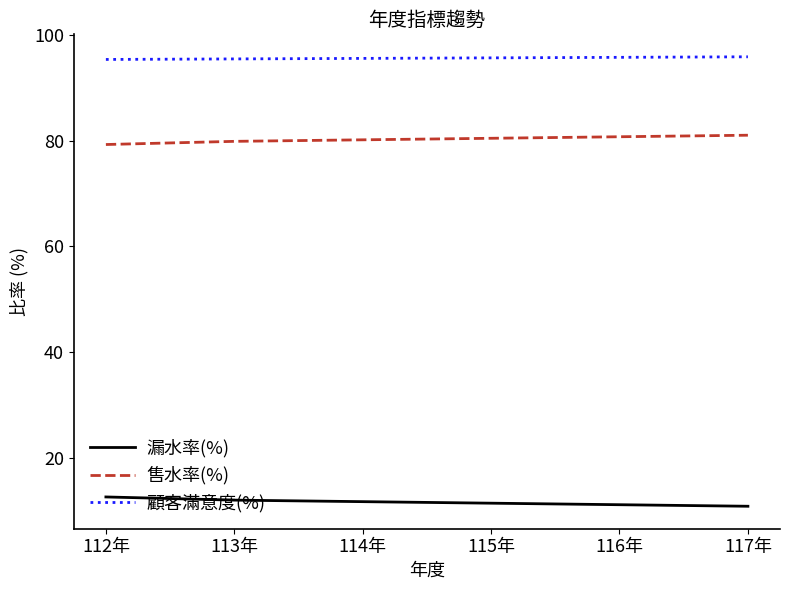

Is the value of 漏水率(%) at 112年 greater than the value of 售水率(%) at 113年?

No